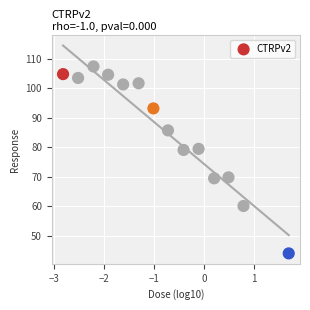

What is the range of X values (max minus min)?

4.5